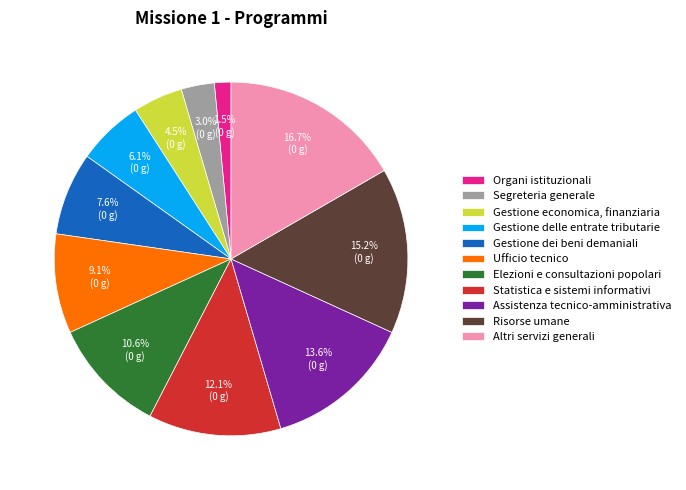

Does Gestione dei beni demaniali represent more than half of the total?

No